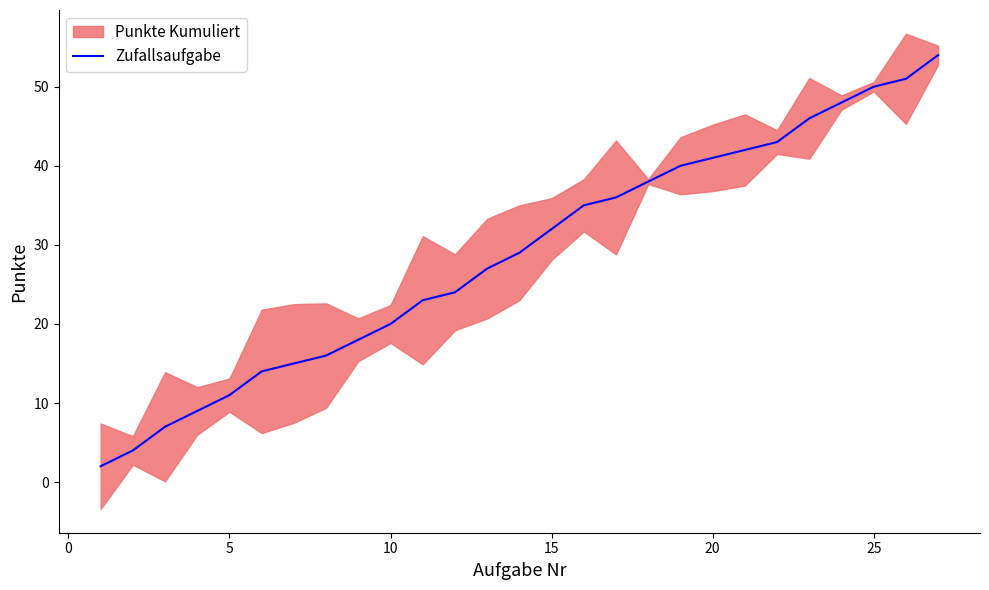

True or false: Zufallsaufgabe has a value of 32 at 15.

True